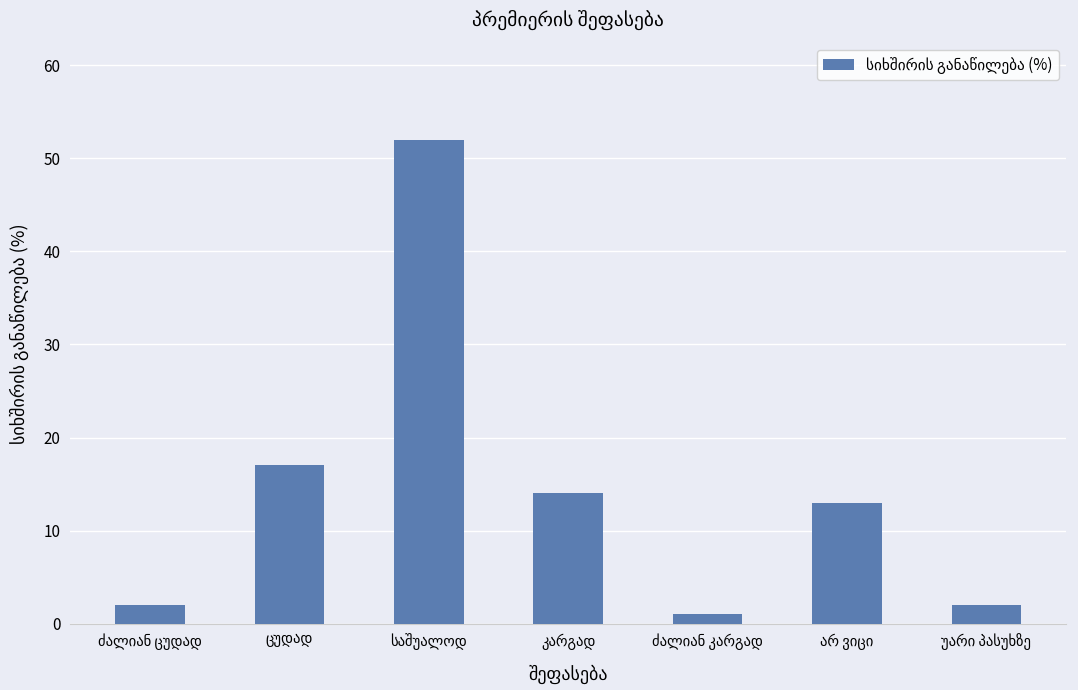

Are the bars grouped side by side (vs. stacked)?

No